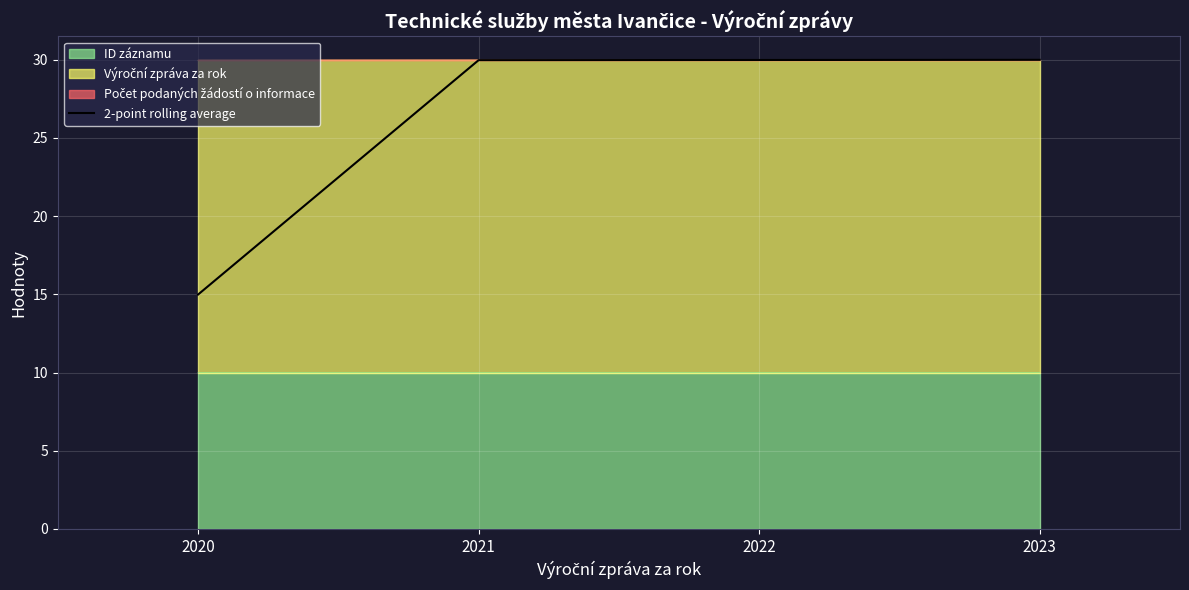

At which label does the data first exceed 29?

2021